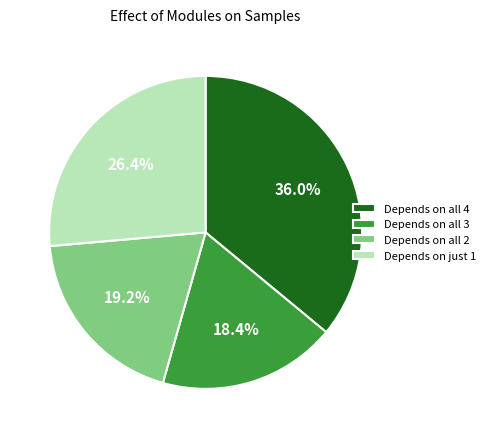

What is the largest slice in the pie chart?

Depends on all 4